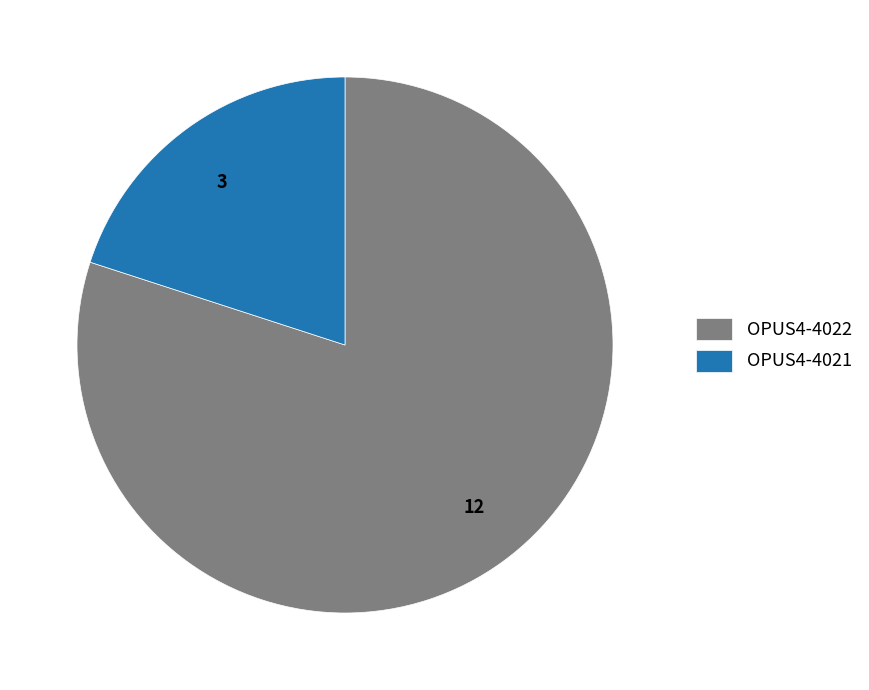

Do OPUS4-4022 and OPUS4-4021 together represent more than half of the pie?

Yes